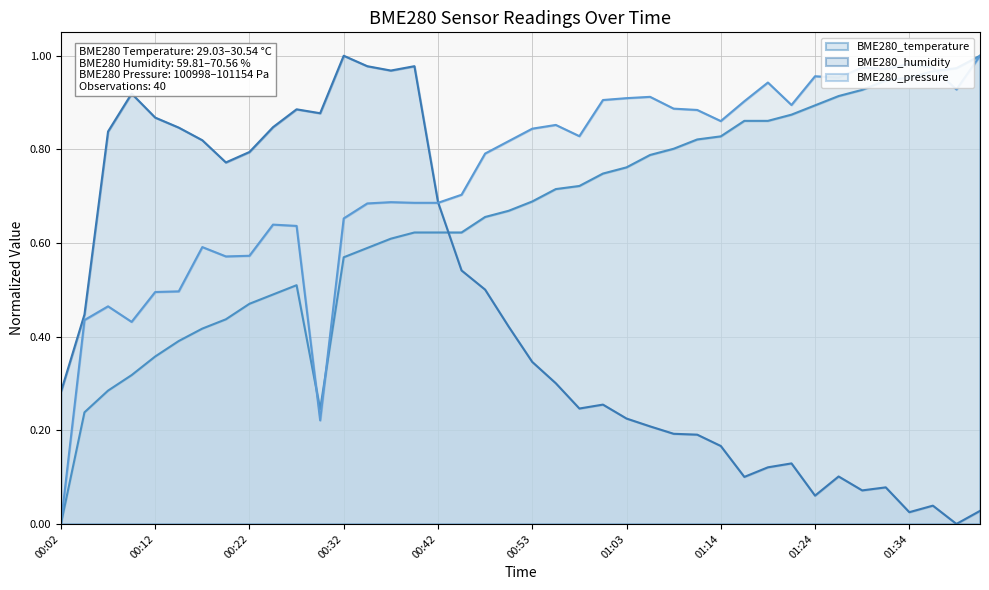

Reading right to left, what are all the values shown in this chart?

BME280_temperature: 01:42=1.0	01:40=1.0	01:37=1.0	01:34=1.0	01:32=0.9	01:29=0.9	01:27=0.9	01:24=0.9	01:21=0.9	01:19=0.9	01:16=0.9	01:14=0.8	01:11=0.8	01:08=0.8	01:05=0.8	01:03=0.8	01:00=0.7	00:58=0.7	00:55=0.7	00:53=0.7	00:50=0.7	00:48=0.7	00:45=0.6	00:42=0.6	00:40=0.6	00:37=0.6	00:35=0.6	00:32=0.6	00:30=0.2	00:27=0.5	00:25=0.5	00:22=0.5	00:20=0.4	00:17=0.4	00:15=0.4	00:12=0.4	00:10=0.3	00:07=0.3	00:04=0.2	00:02=0.0
BME280_humidity: 01:42=0.0	01:40=0.0	01:37=0.0	01:34=0.0	01:32=0.1	01:29=0.1	01:27=0.1	01:24=0.1	01:21=0.1	01:19=0.1	01:16=0.1	01:14=0.2	01:11=0.2	01:08=0.2	01:05=0.2	01:03=0.2	01:00=0.3	00:58=0.2	00:55=0.3	00:53=0.3	00:50=0.4	00:48=0.5	00:45=0.5	00:42=0.7	00:40=1.0	00:37=1.0	00:35=1.0	00:32=1.0	00:30=0.9	00:27=0.9	00:25=0.8	00:22=0.8	00:20=0.8	00:17=0.8	00:15=0.8	00:12=0.9	00:10=0.9	00:07=0.8	00:04=0.4	00:02=0.3
BME280_pressure: 01:42=1.0	01:40=0.9	01:37=1.0	01:34=1.0	01:32=1.0	01:29=1.0	01:27=1.0	01:24=1.0	01:21=0.9	01:19=0.9	01:16=0.9	01:14=0.9	01:11=0.9	01:08=0.9	01:05=0.9	01:03=0.9	01:00=0.9	00:58=0.8	00:55=0.9	00:53=0.8	00:50=0.8	00:48=0.8	00:45=0.7	00:42=0.7	00:40=0.7	00:37=0.7	00:35=0.7	00:32=0.7	00:30=0.2	00:27=0.6	00:25=0.6	00:22=0.6	00:20=0.6	00:17=0.6	00:15=0.5	00:12=0.5	00:10=0.4	00:07=0.5	00:04=0.4	00:02=0.0